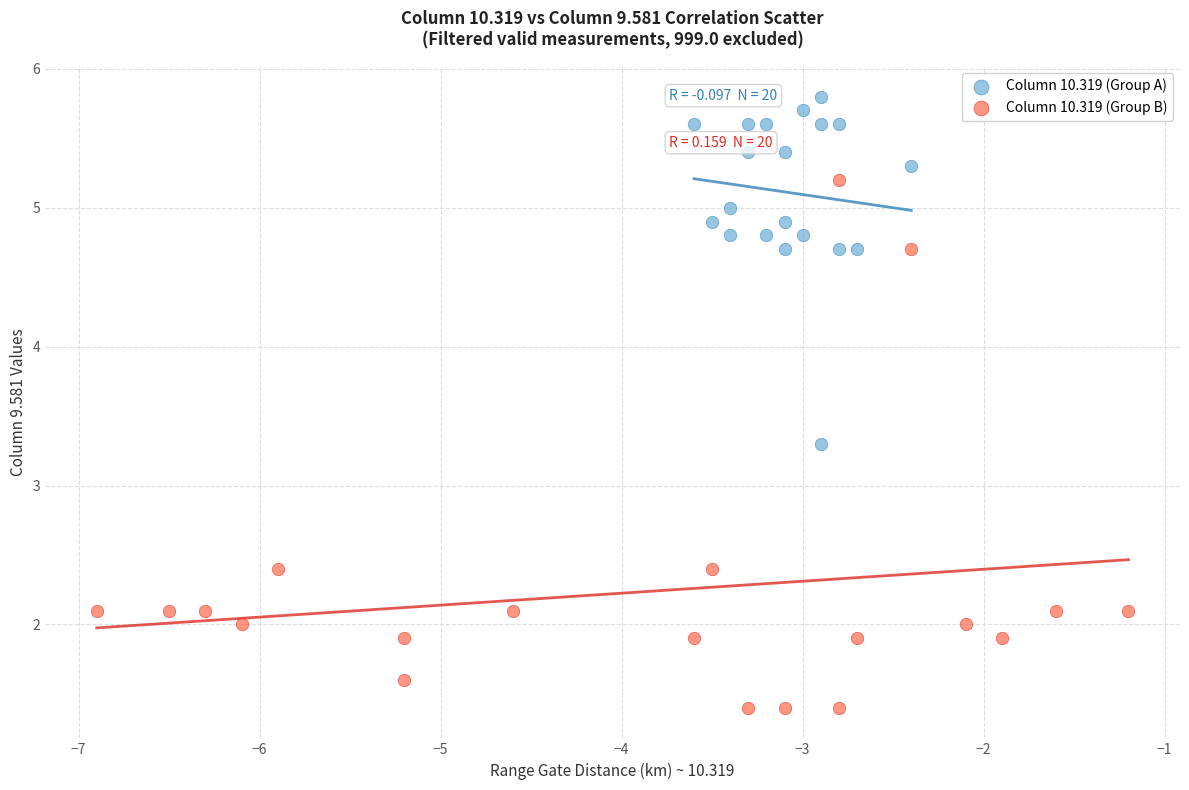

Which series contains the lowest Y value?

Column 10.319 (Group B)